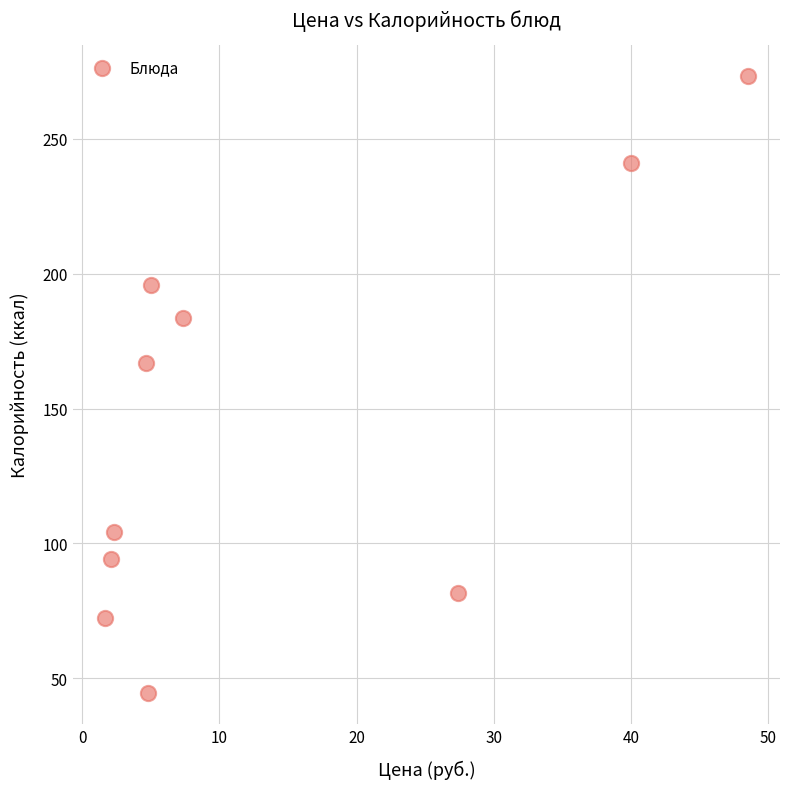

What is the range of X values (max minus min)?

46.9